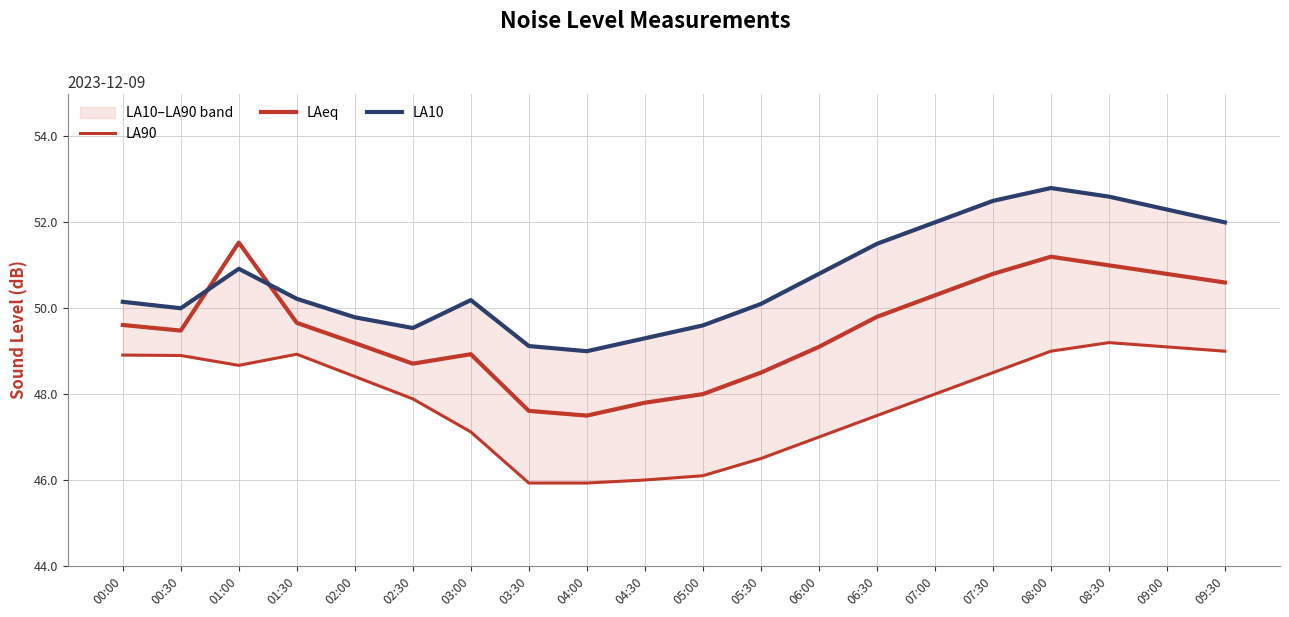

What are all the series names shown in the legend?

LA90, LAeq, LA10